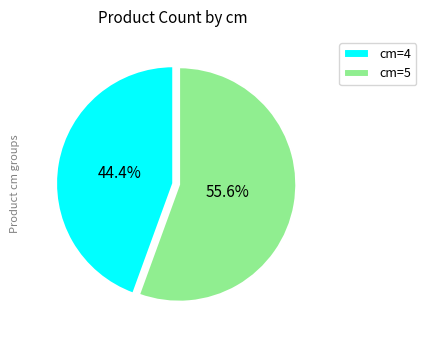

Between cm=4 and cm=5, which is larger?

cm=5